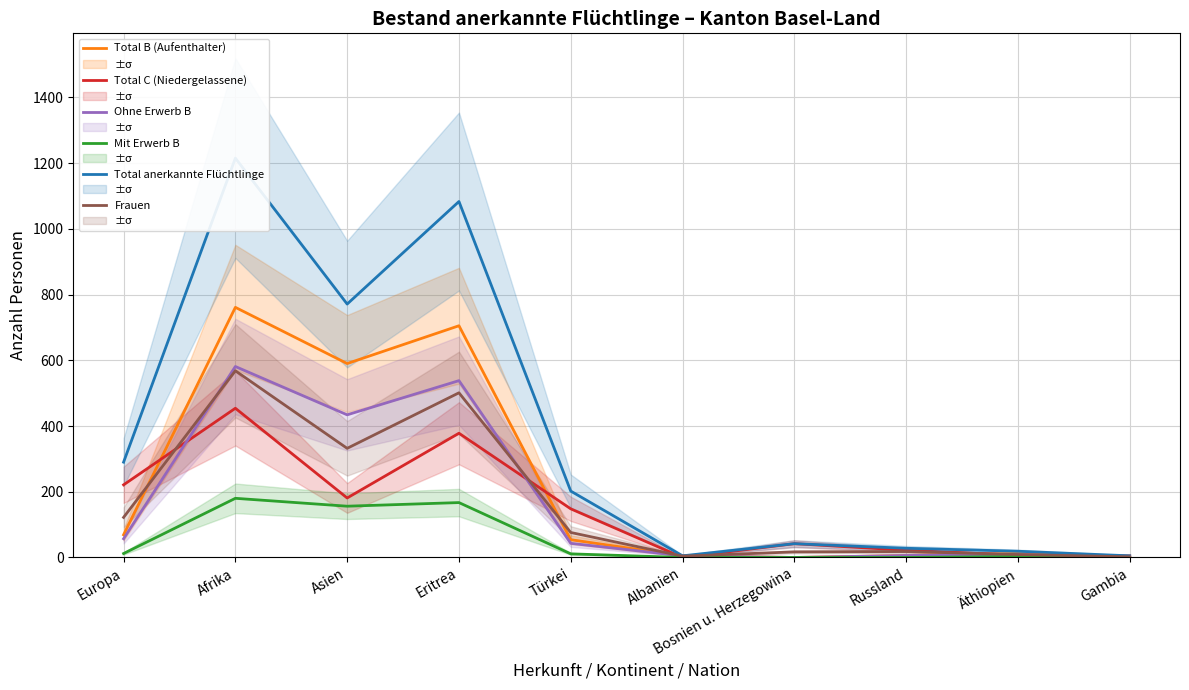

What is the difference between the highest and lowest values at Eritrea?

916